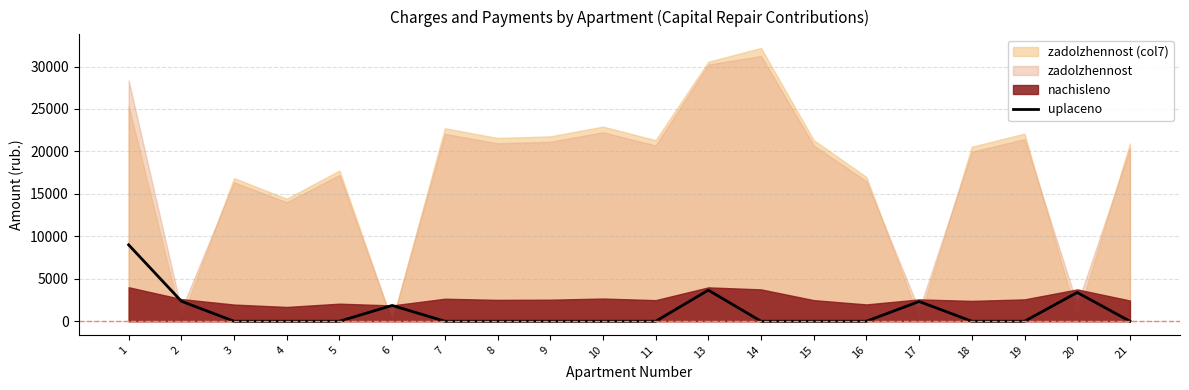

What is the highest value of the uplaceno series?

8997.0